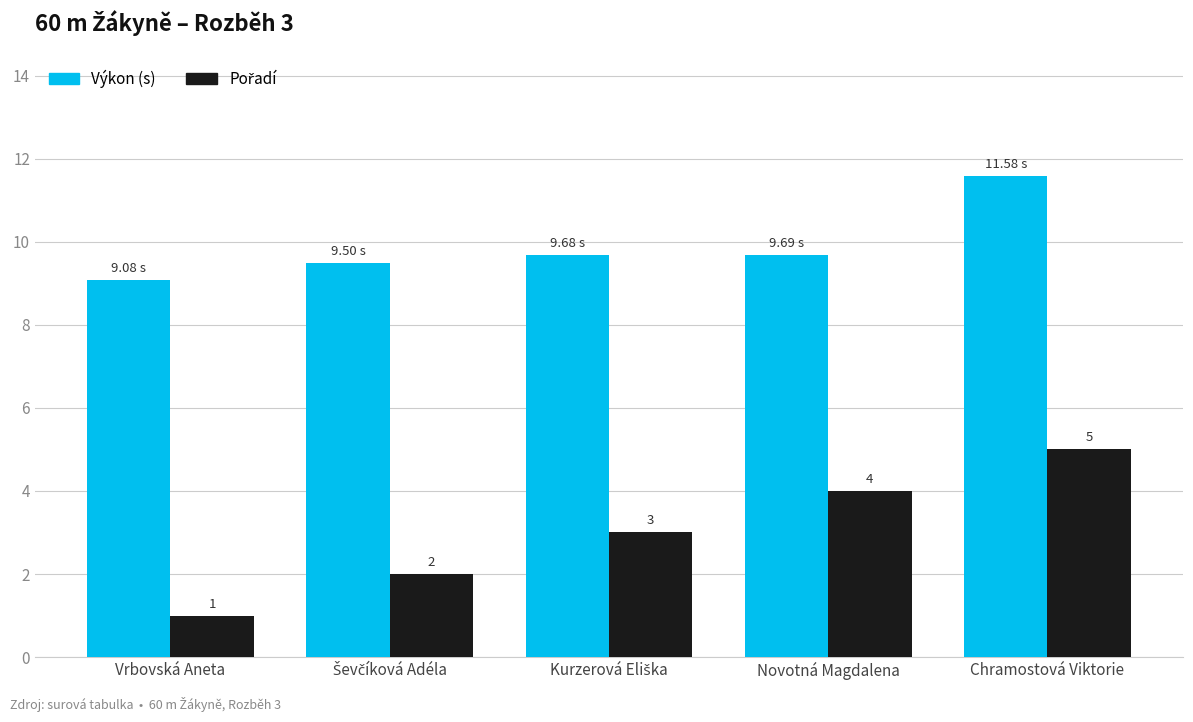

Which label corresponds to the smallest value in the chart?

Vrbovská Aneta